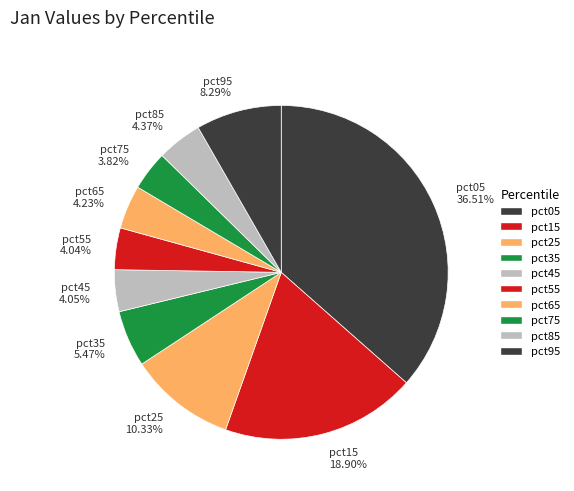

True or false: pct85 accounts for 15% of the total.

False